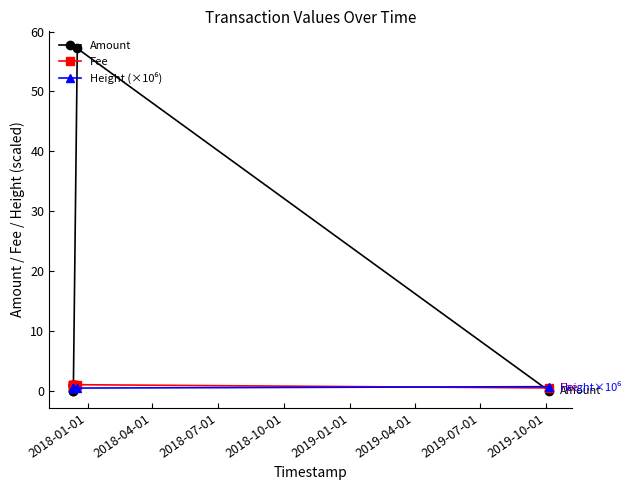

How many lines are shown in the chart?

3